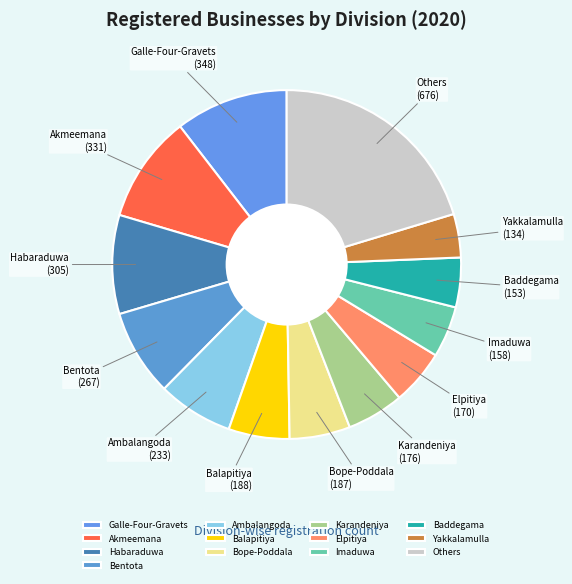

Is there any slice that represents more than half of the pie?

No